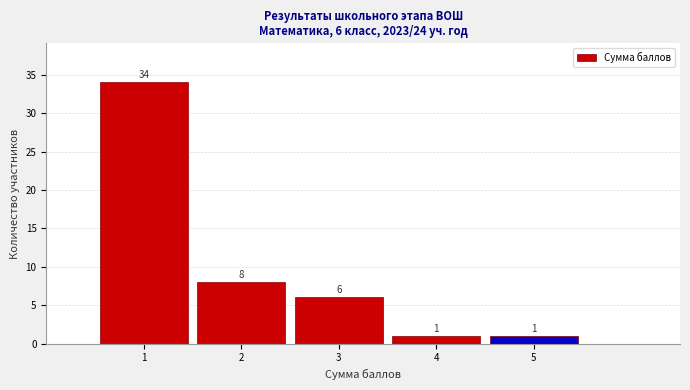

Reading left to right, what are all the values shown in this chart?

1=34	2=8	3=6	4=1	5=1